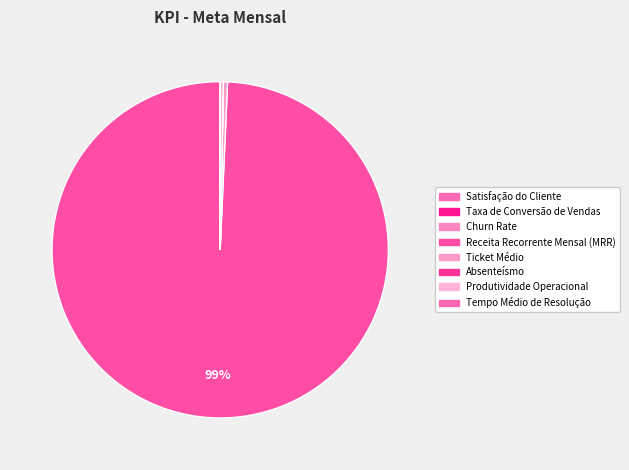

Is Receita Recorrente Mensal (MRR) the majority of the pie?

Yes